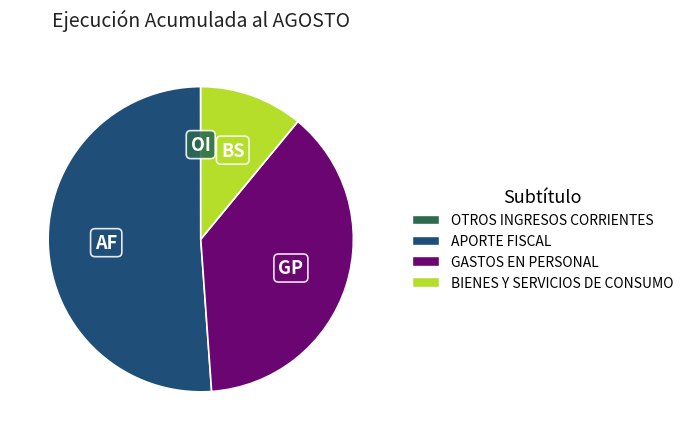

Does any single category account for the majority?

Yes